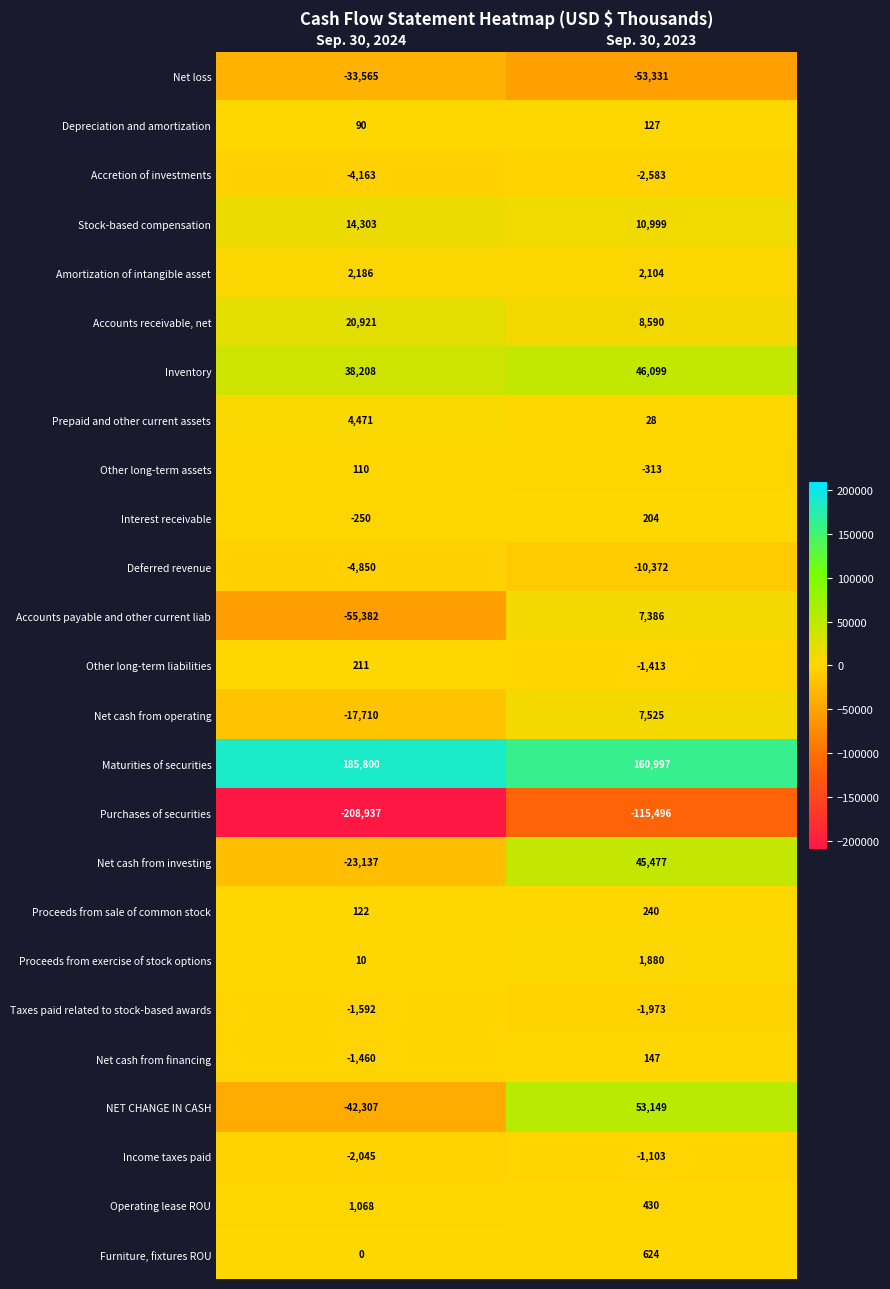

What is the difference between the highest and lowest values at Sep. 30, 2024?

394737